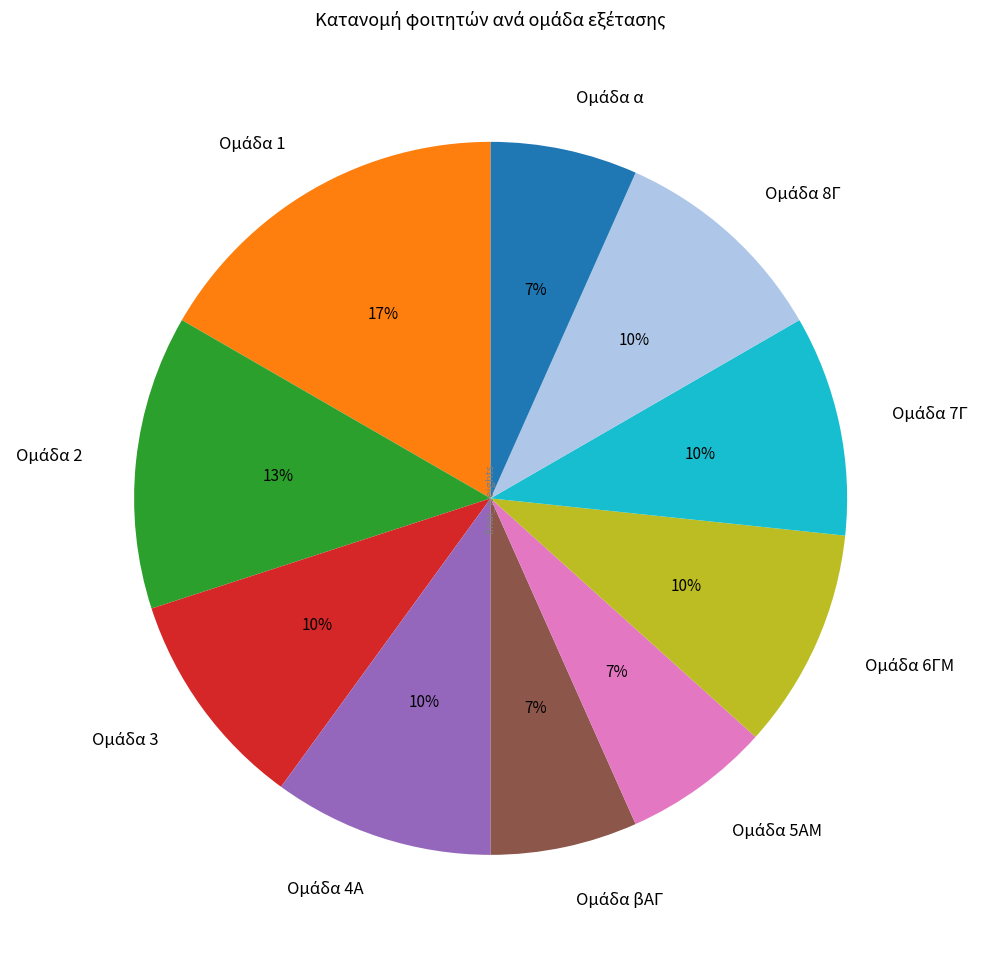

Is there a majority slice in this chart?

No